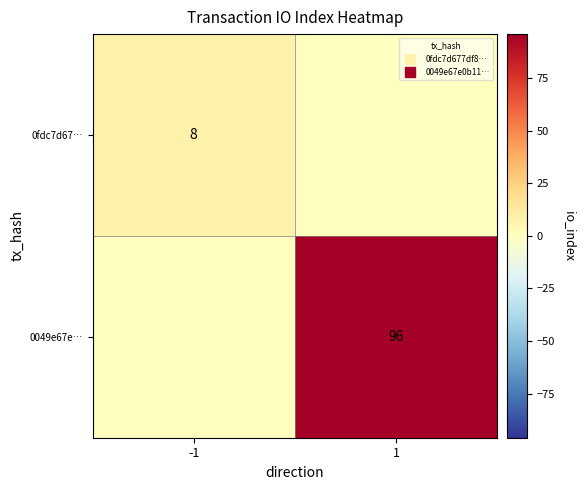

Rank the series at 1 from lowest to highest value.

0fdc7d67…, 0049e67e…